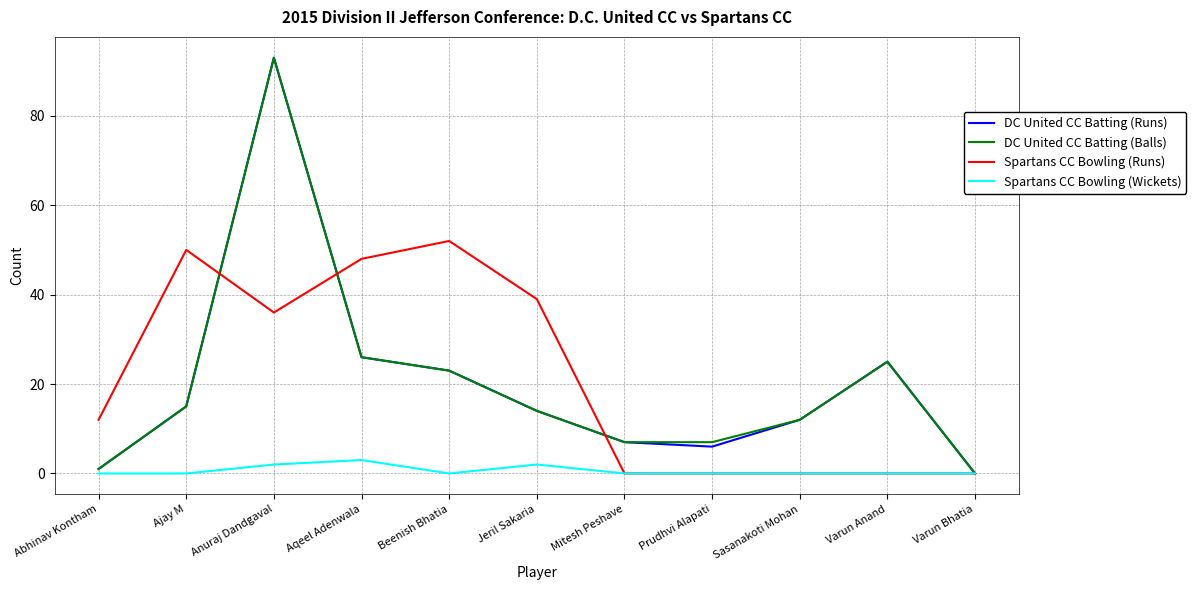

True or false: Spartans CC Bowling (Runs) and DC United CC Batting (Runs) cross at least once.

True